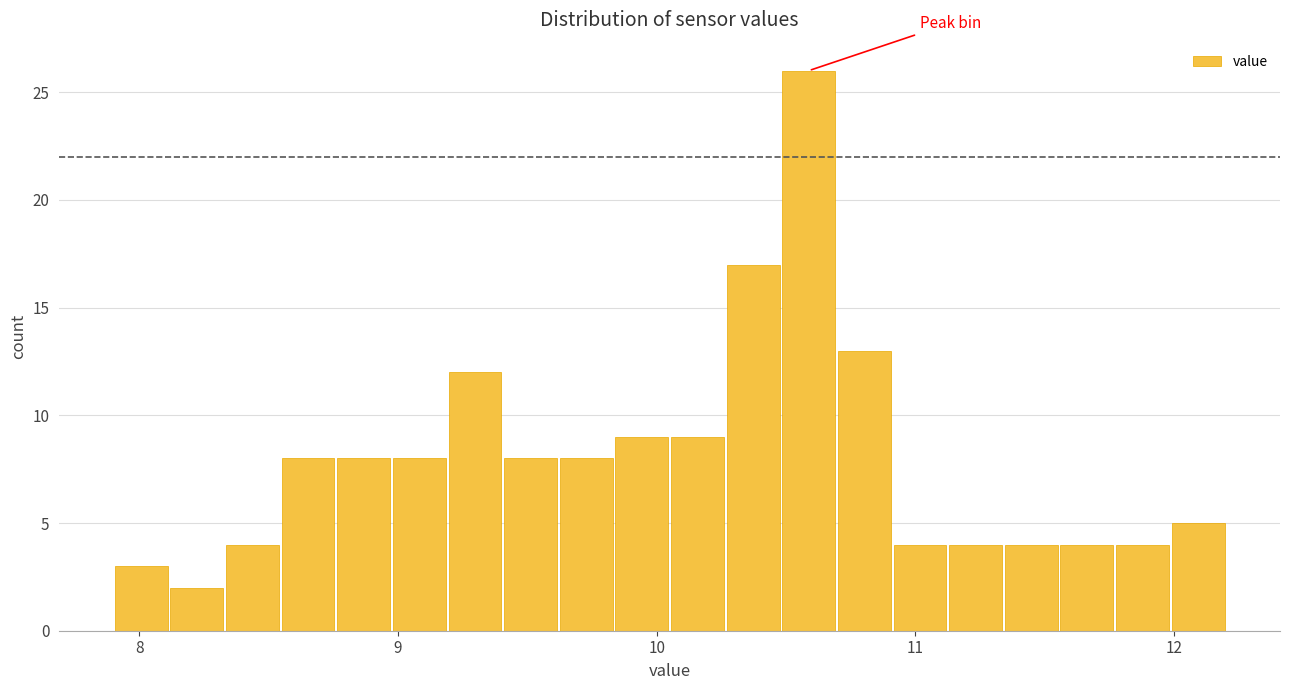

Around what value on the x-axis is the tallest bar? Give the approximate position of its centre, as read against the axis.

10.6